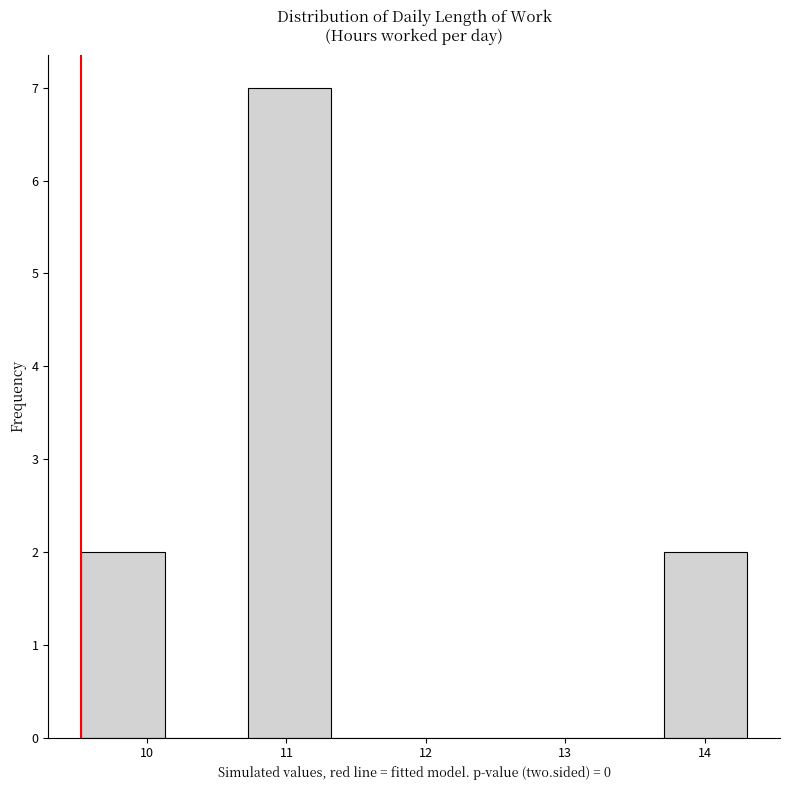

Reading left to right, transcribe this chart: for each bar, give the range it covers on the x-axis and its height. Neither the bar edges nor the heights are printed on the chart, so give them approximately, as read against the axes.

9.5 to 10.1: 2
10.1 to 10.7: 0
10.7 to 11.3: 7
11.3 to 11.9: 0
11.9 to 12.5: 0
12.5 to 13.1: 0
13.1 to 13.7: 0
13.7 to 14.3: 2